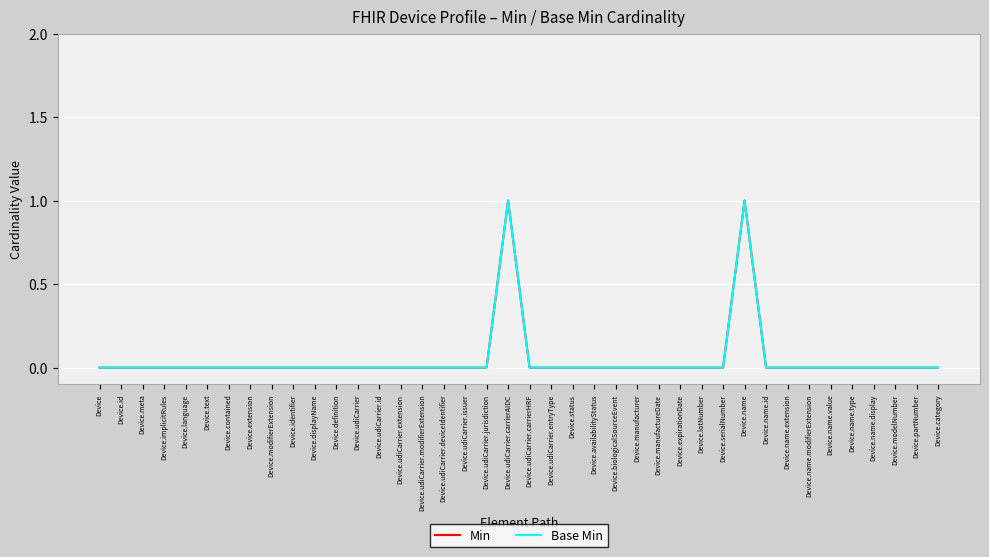

What is the label of the 1st point from the right?

Device.category